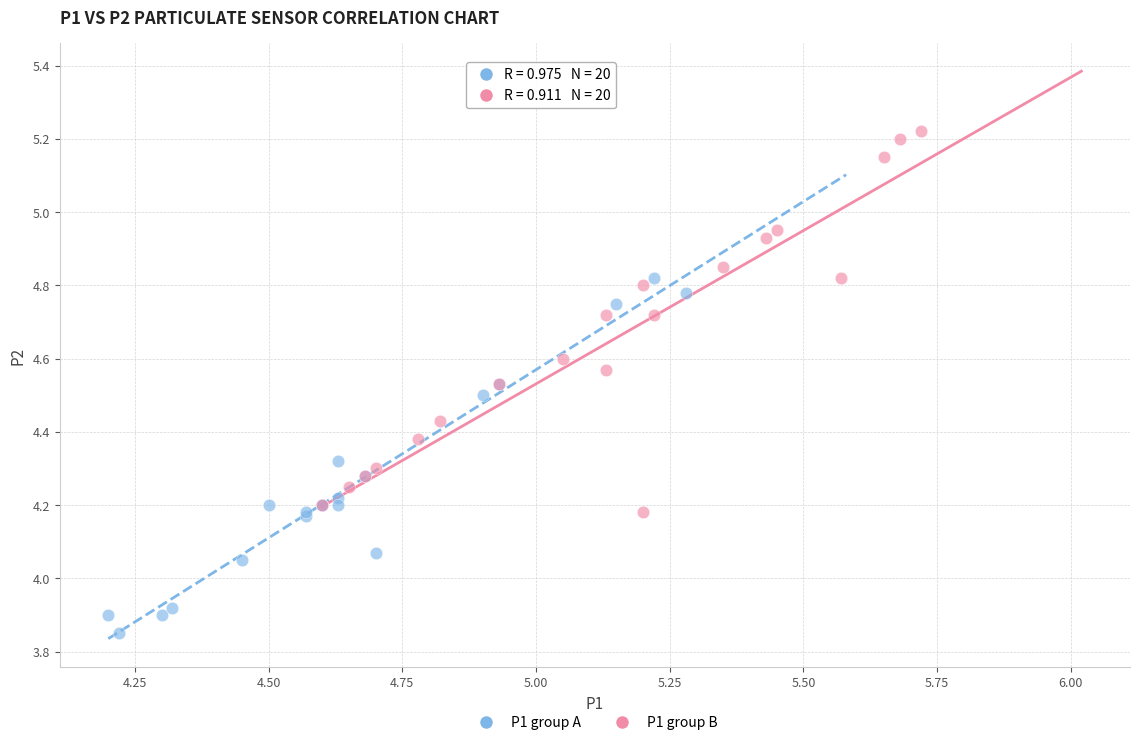

Which series reaches the maximum Y coordinate?

P1 group B